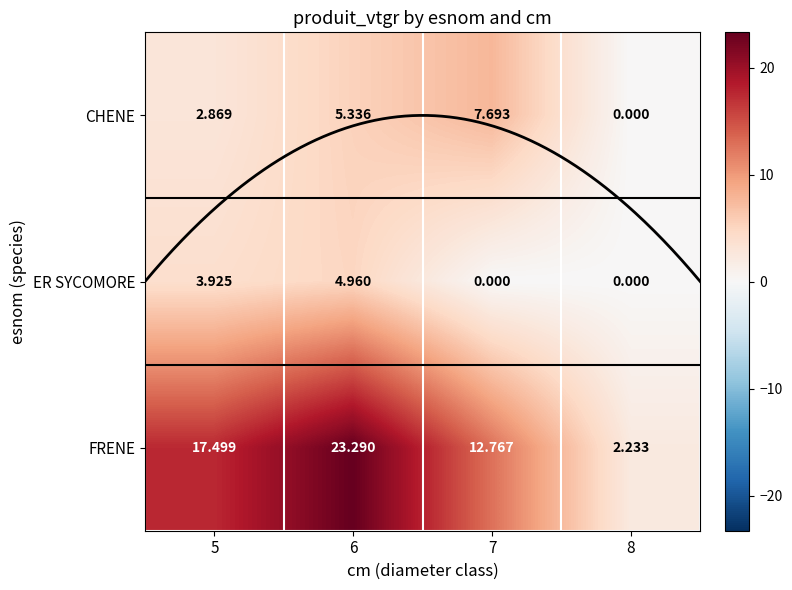

What is the total value across all series at 7?

20.5